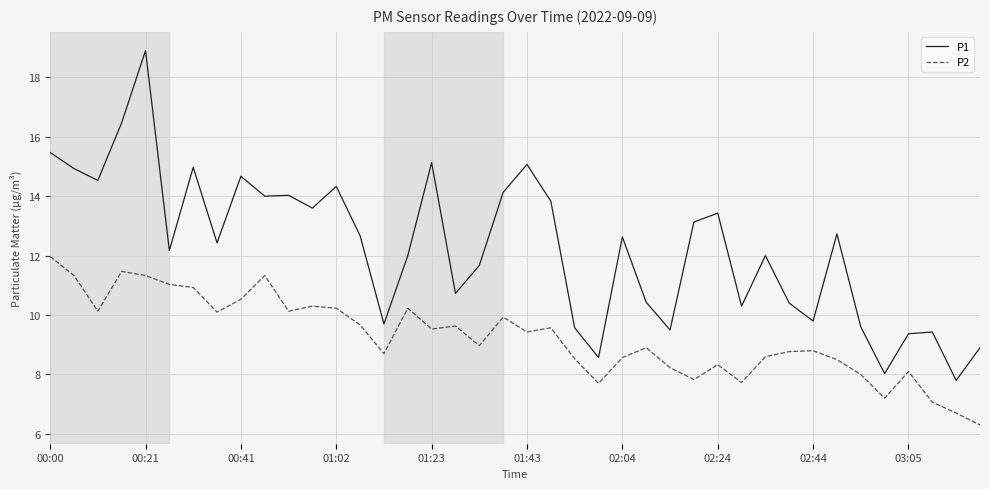

True or false: P2 and P1 cross at least once.

False